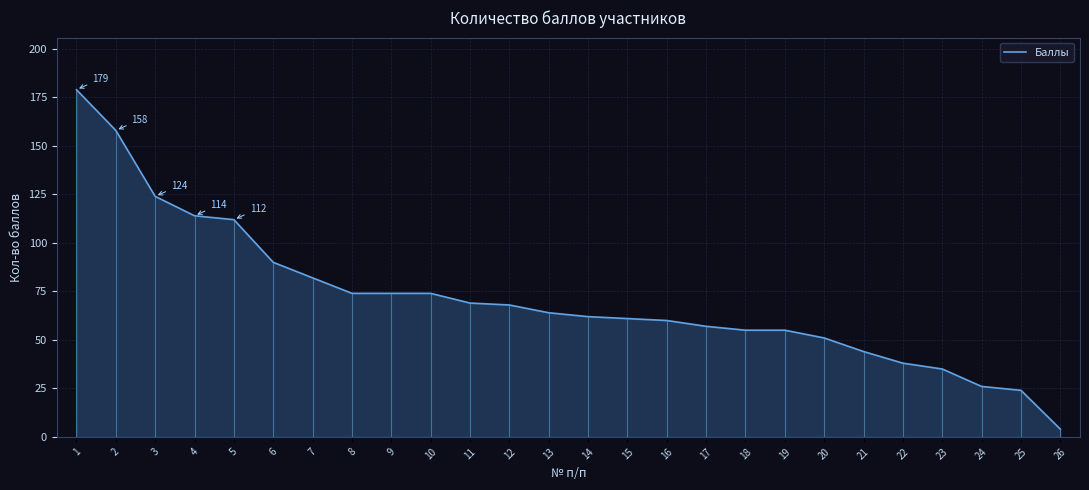

Rank the categories by value from lowest to highest.

26, 25, 24, 23, 22, 21, 20, 18, 19, 17, 16, 15, 14, 13, 12, 11, 8, 9, 10, 7, 6, 5, 4, 3, 2, 1